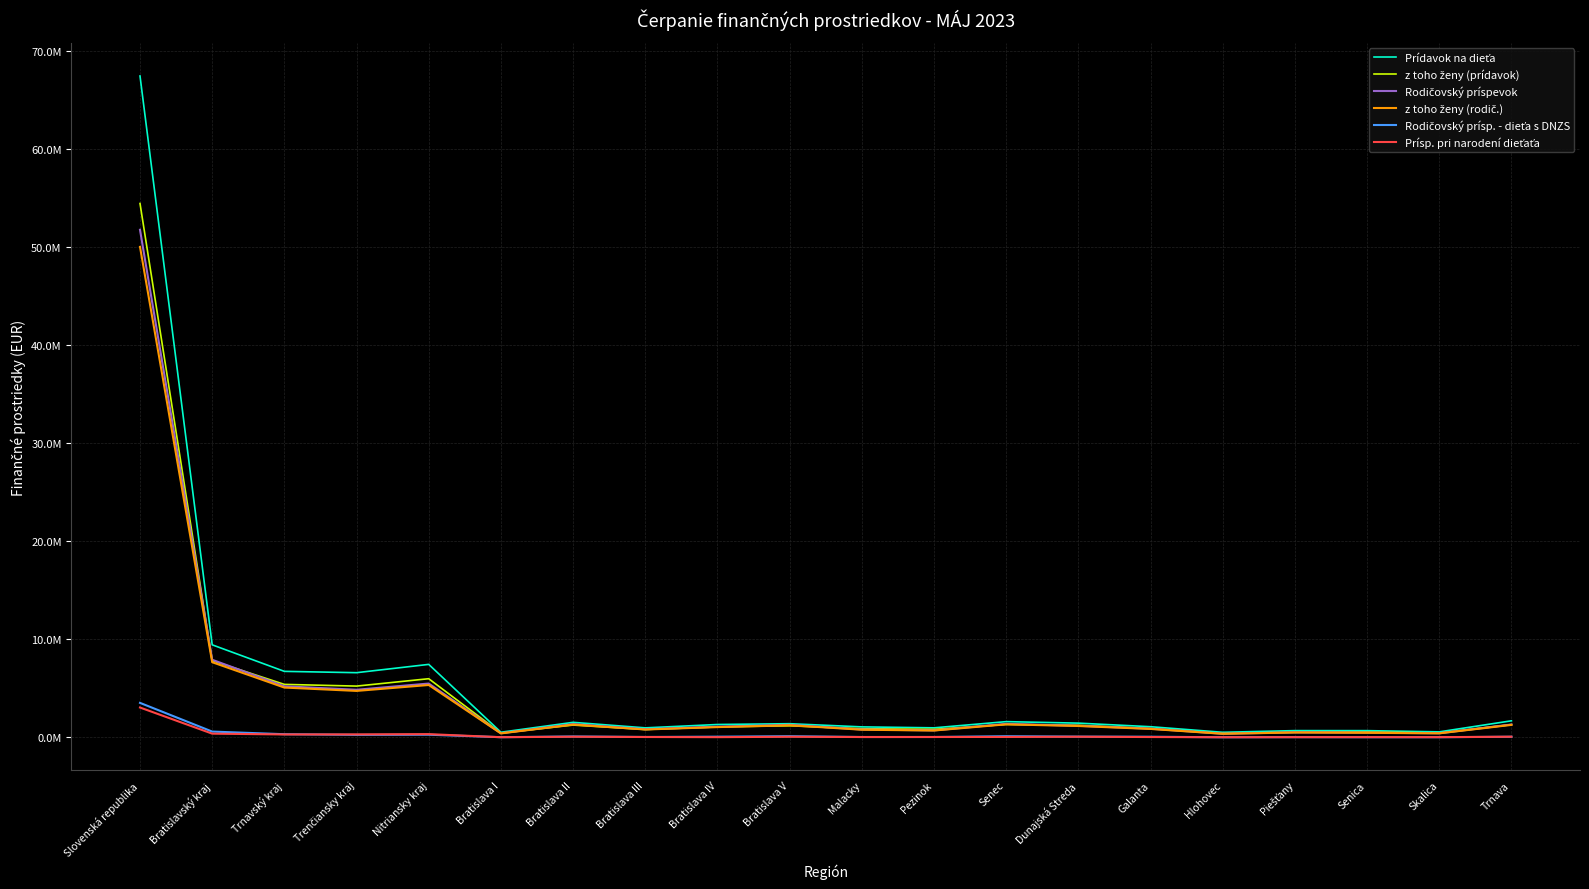

What position from the right is Bratislava IV?

12